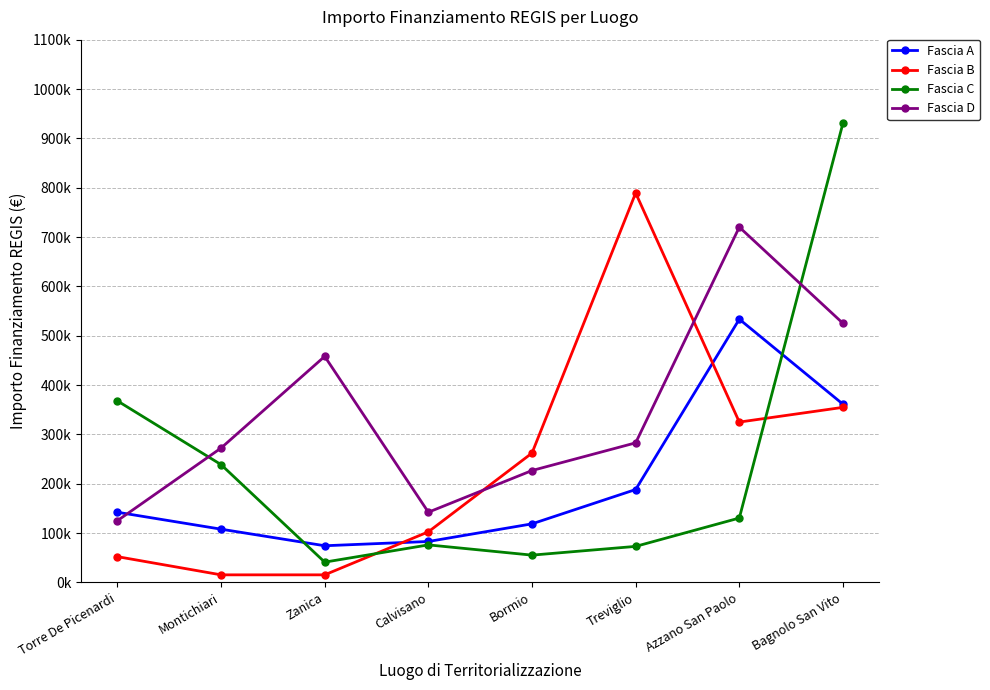

Between Treviglio and Bagnolo San Vito, which series saw the biggest shift?

Fascia C